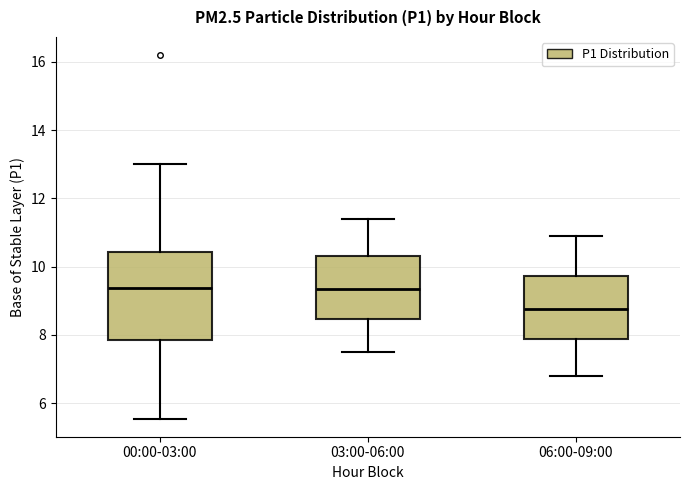

Which box is the tallest, from its lower edge to its upper edge?

00:00-03:00